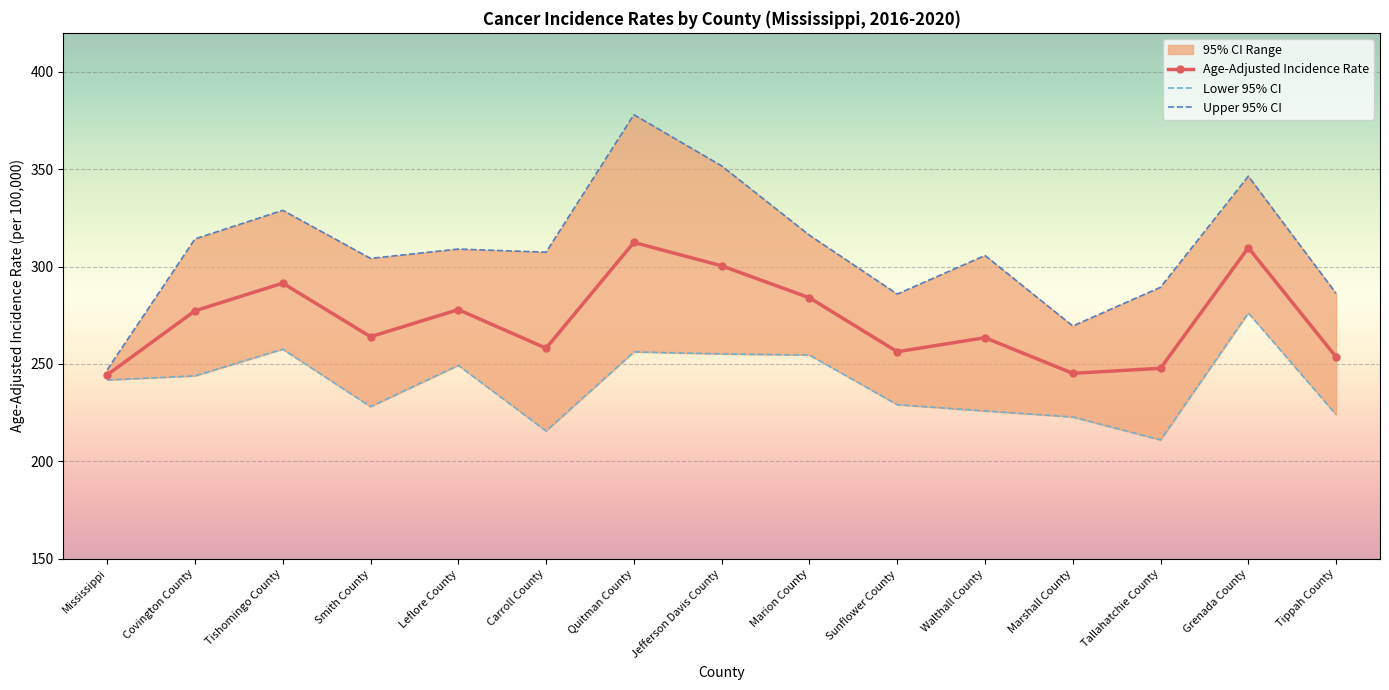

What is the difference between the maximum and minimum values in the Lower 95% CI series?

65.2